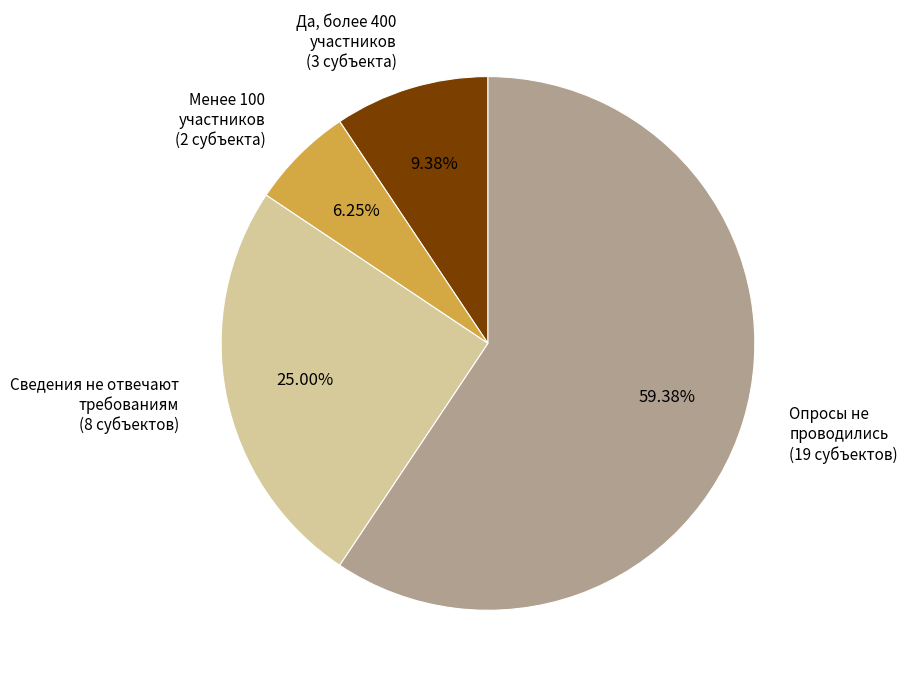

Do Менее 100 участников (2 субъекта) and Сведения не отвечают требованиям (8 субъектов) together represent more than half of the pie?

No